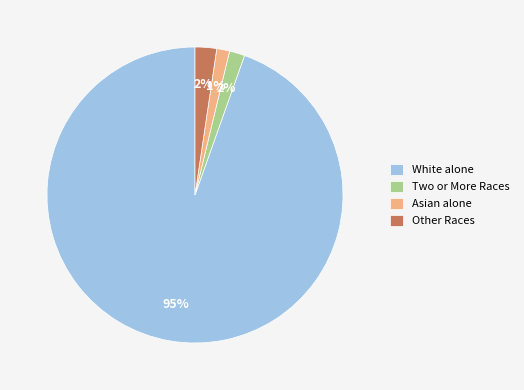

Which slice represents more than half of the pie?

White alone